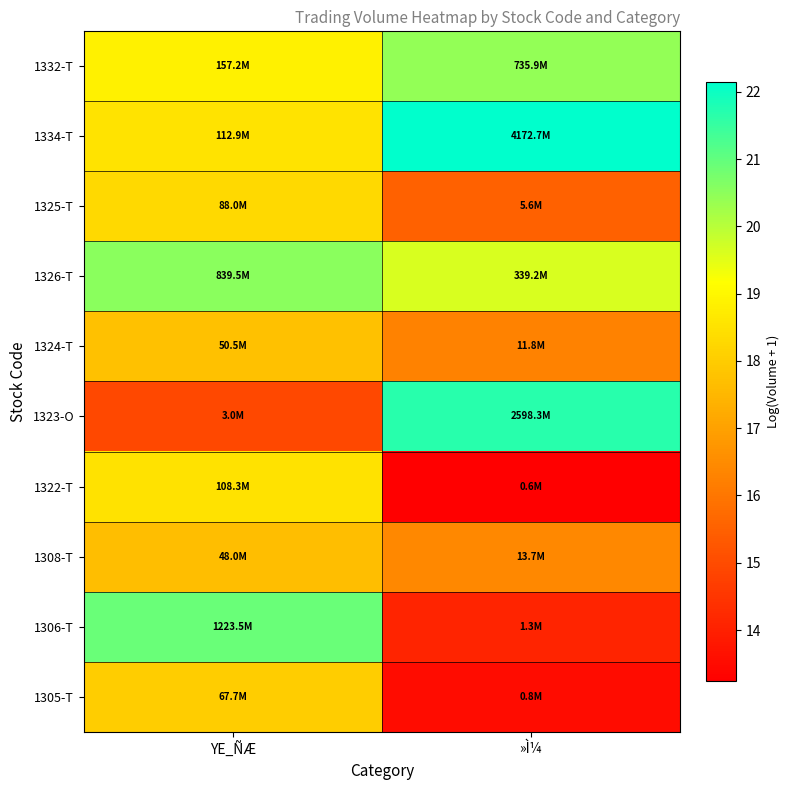

Which label corresponds to the smallest value in the chart?

»Ì¼